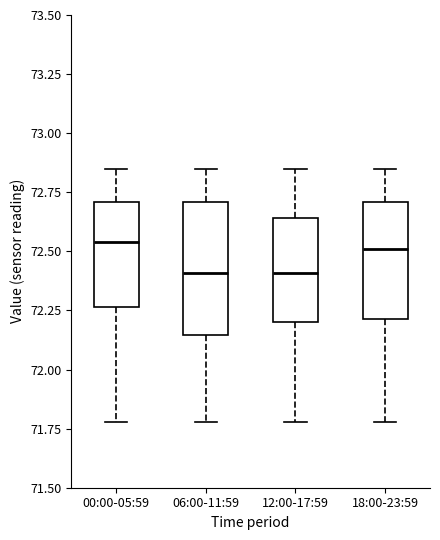

Reading left to right, transcribe this box plot: for each box, give where its median line is, the range the box spans, and where its two whiskers end, as read against the y-axis. The values are not printed on the chart, so give them approximately, as read against the axis.

00:00-05:59: median 72.55, box 72.25 to 72.70, whiskers 71.80 to 72.85
06:00-11:59: median 72.40, box 72.15 to 72.70, whiskers 71.80 to 72.85
12:00-17:59: median 72.40, box 72.20 to 72.65, whiskers 71.80 to 72.85
18:00-23:59: median 72.50, box 72.20 to 72.70, whiskers 71.80 to 72.85